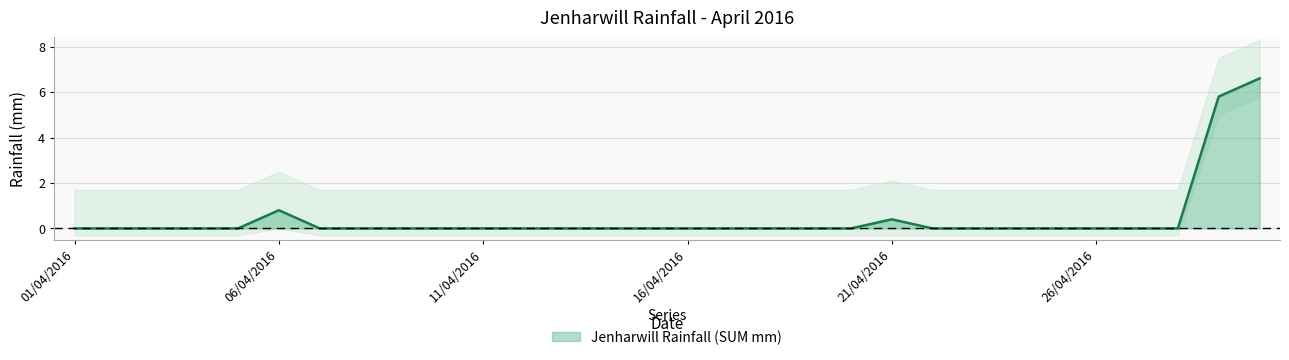

The value at 06/04/2016 is 0.5. True or false?

False